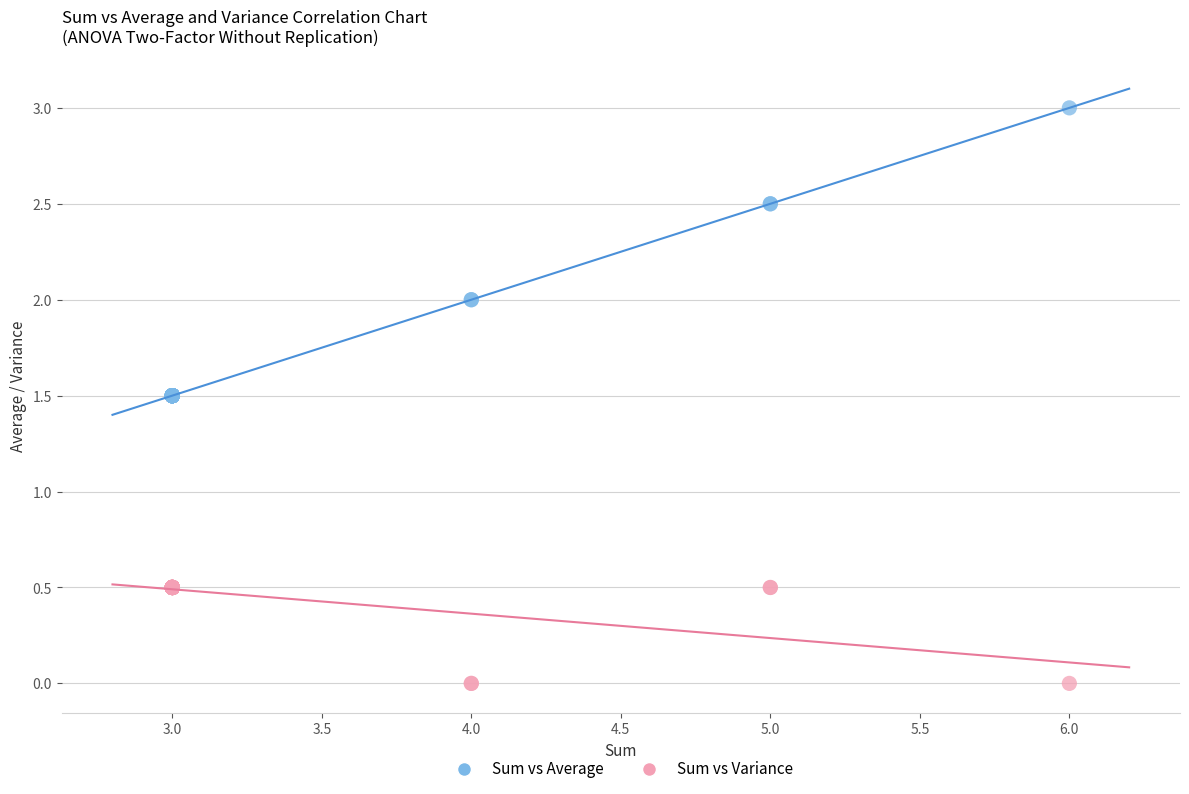

What are all the series names shown in the legend?

Sum vs Average, Sum vs Variance